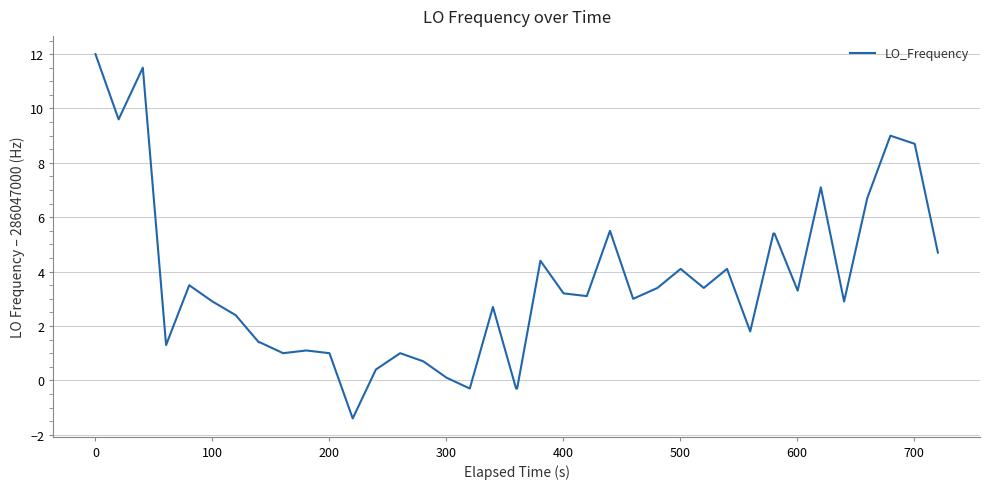

Is this an area chart (filled region under the line)?

No